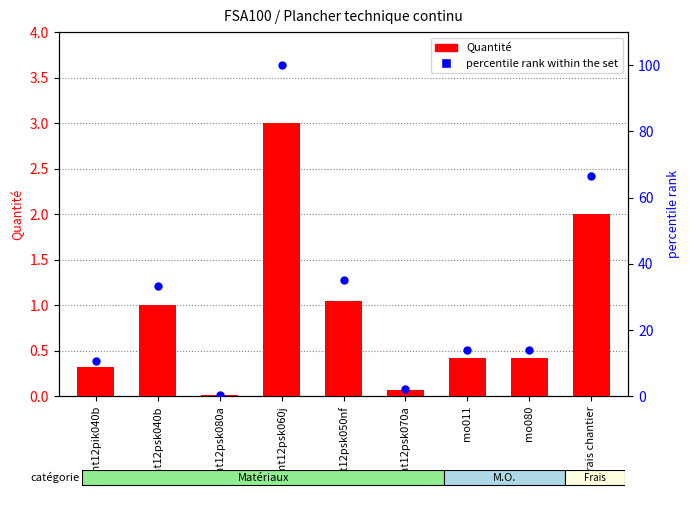

Which series contains the lowest Y value?

Quantité